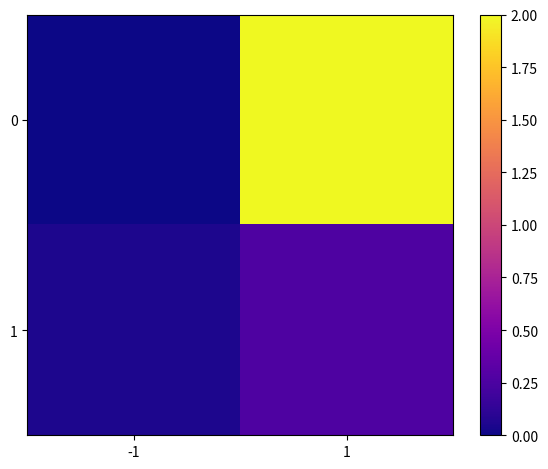

Reading right to left, transcribe all the data shown in this chart.

0: 1=2.0	-1=0.0
1: 1=0.3	-1=0.1